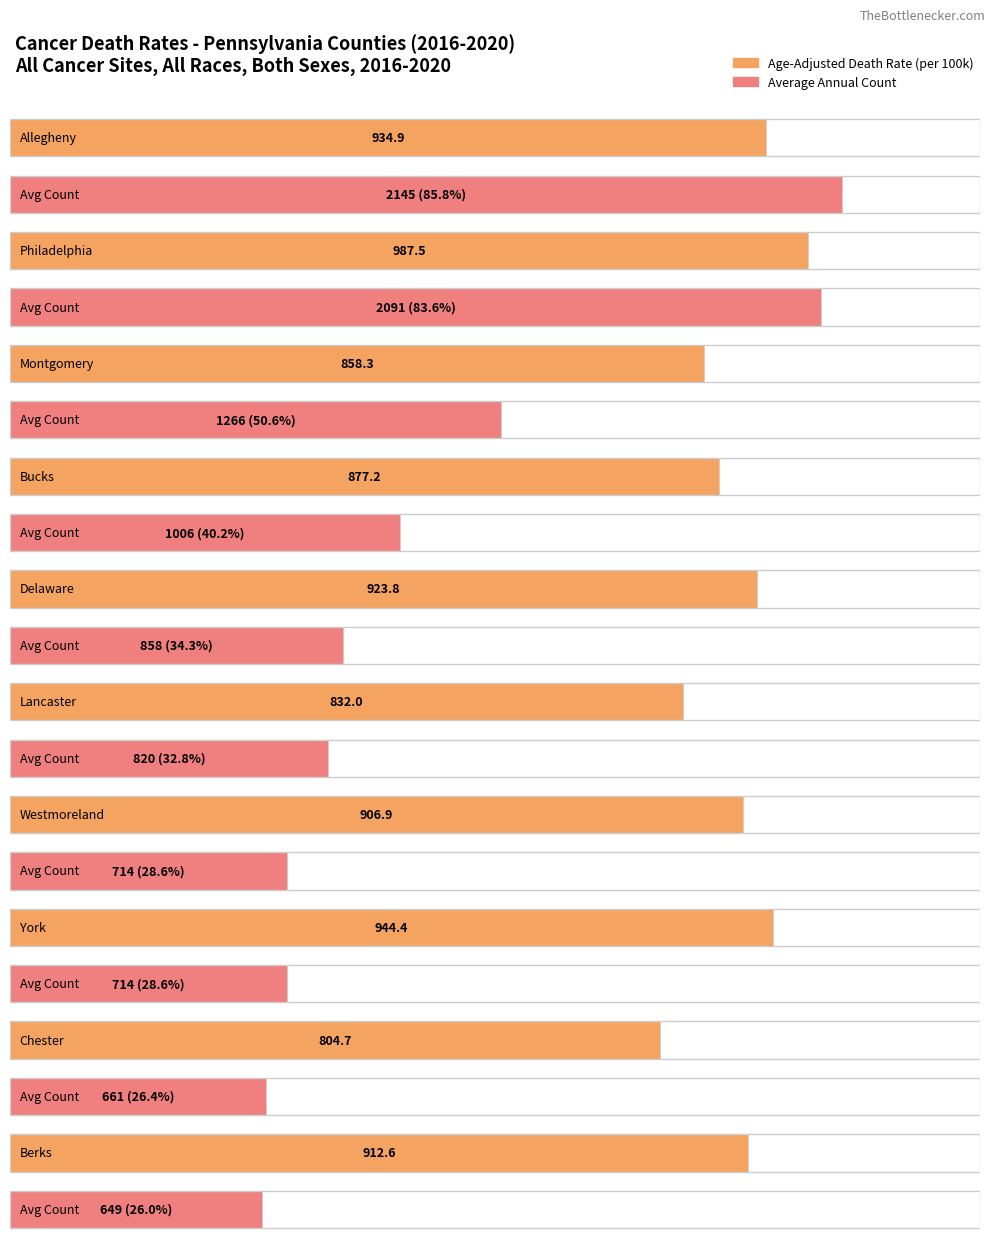

Which category has the lowest value across all series?

Berks